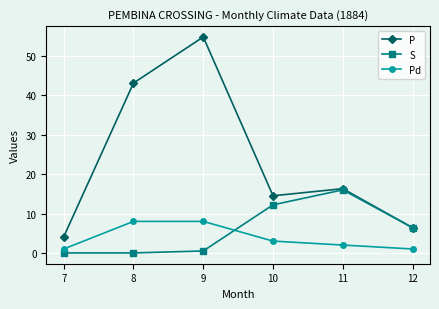

True or false: Pd and P intersect in this chart.

False